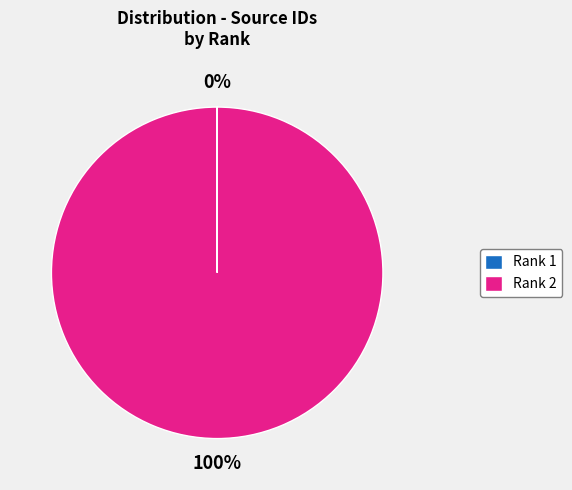

The Rank 2 slice represents 100% of the pie. True or false?

True